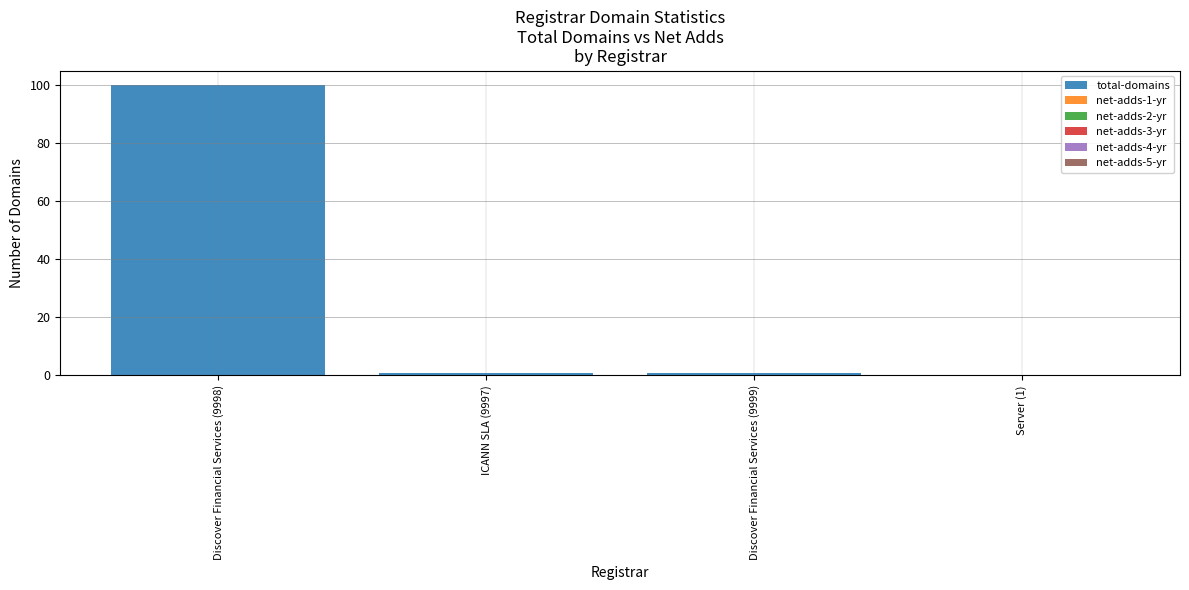

Reading left to right, extract all data points from this chart.

Discover Financial Services (9998)=100	ICANN SLA (9997)=1	Discover Financial Services (9999)=1	Server (1)=0